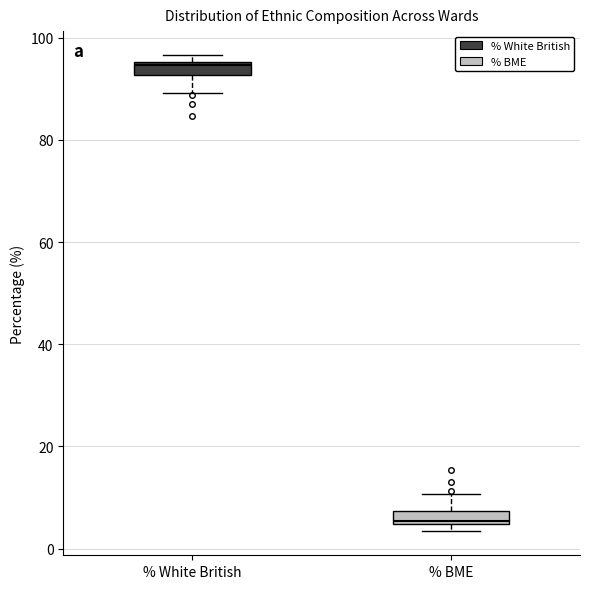

Where is the lower edge of the box for % White British on the y-axis? The values are not printed on the chart, so give them approximately, as read against the axis.

92